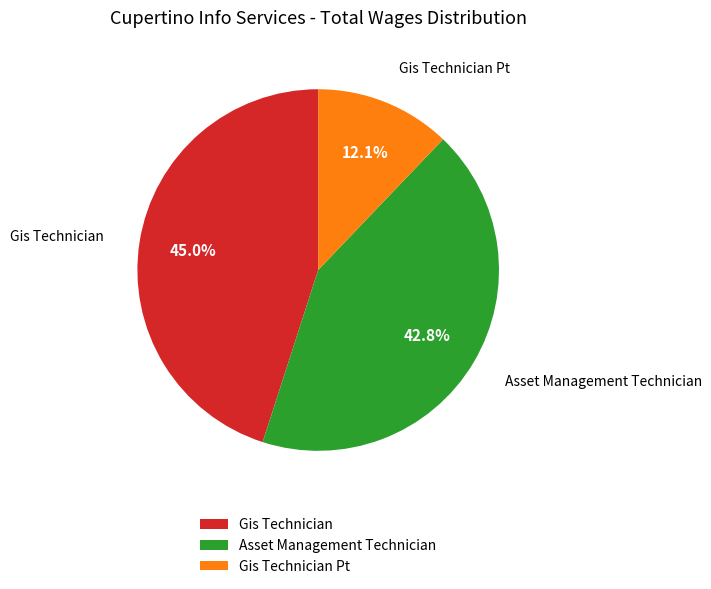

To the nearest percent, what is the difference between the Asset Management Technician and Gis Technician Pt slice percentages?

31%